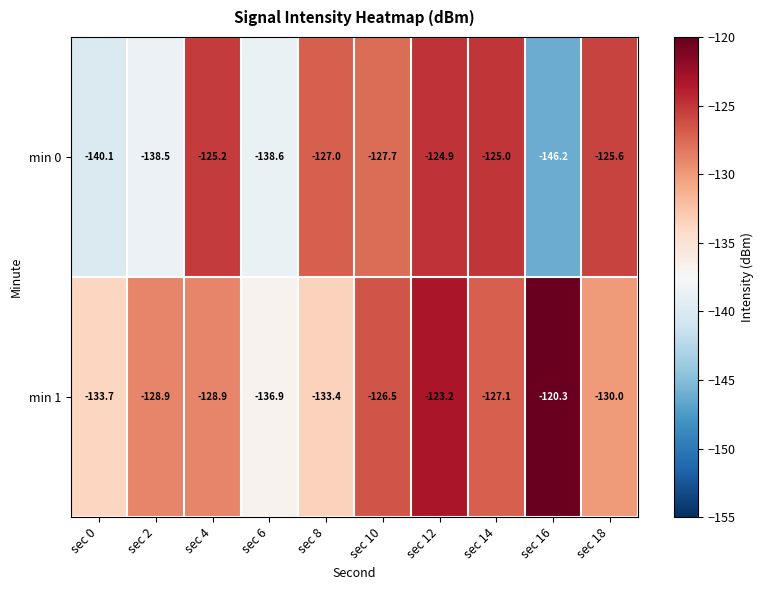

What is the difference between the maximum and minimum values in the min 1 series?

16.6